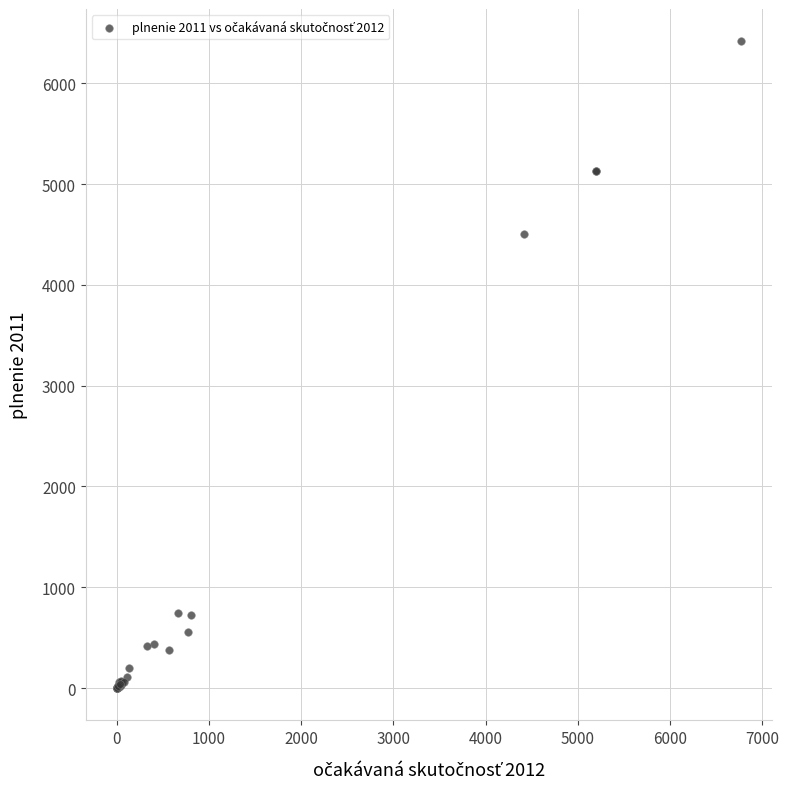

What Y value in the scatter plot is closest to 3208?

4500.7